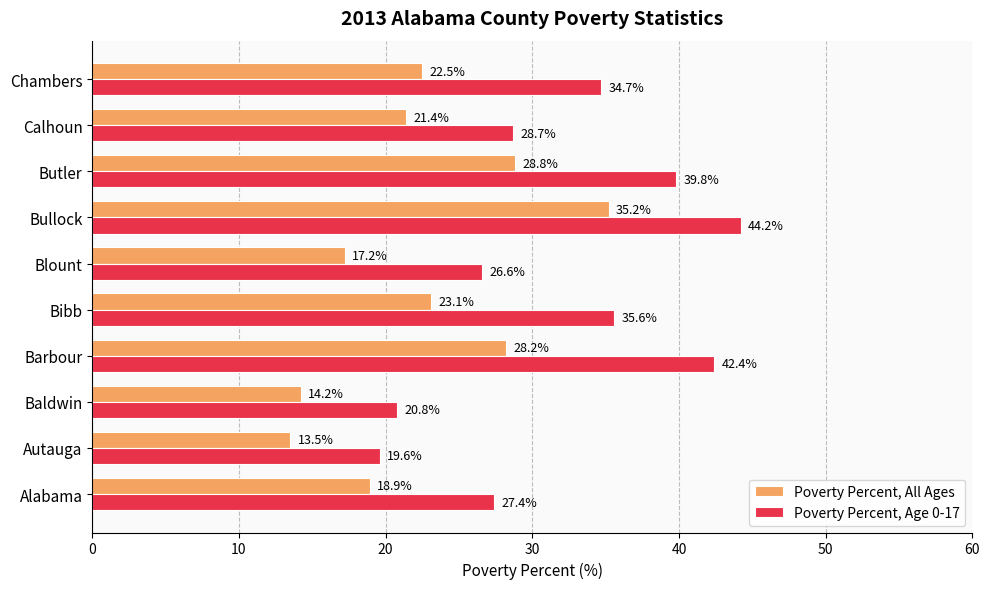

The Poverty Percent, All Ages series shows 13.5 at Autauga. True or false?

True